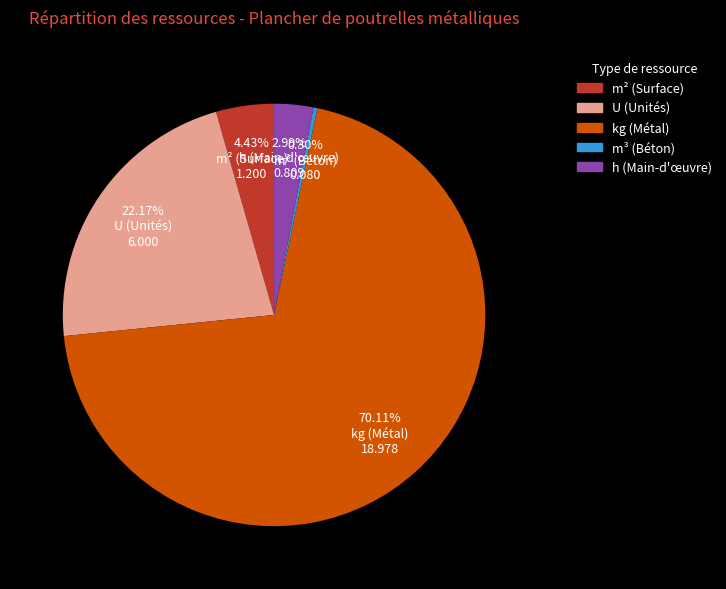

Does any single category account for the majority?

Yes